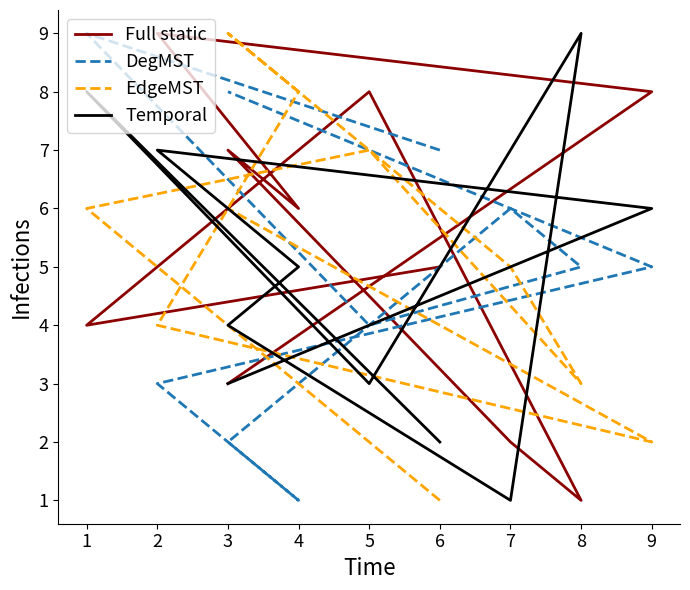

At which category does DegMST reach its first local valley?

5